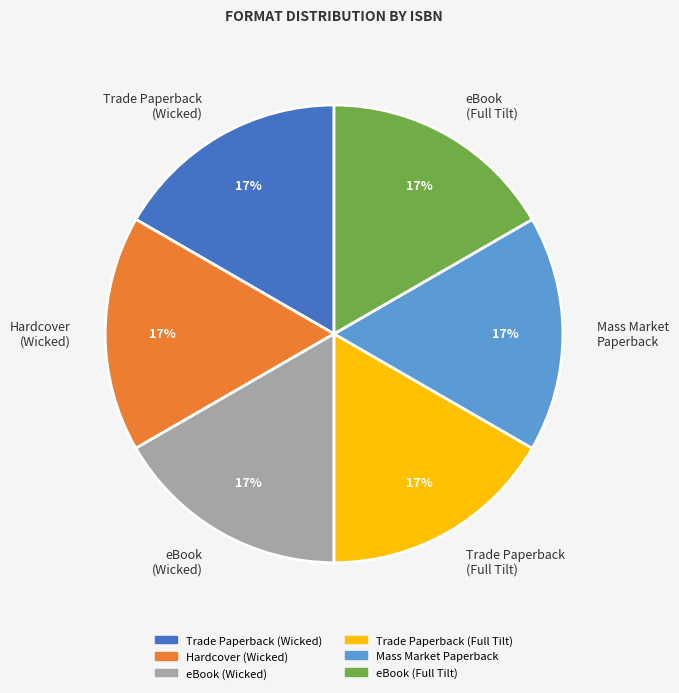

To the nearest percent, what is the difference between the largest and smallest slice percentages?

0%